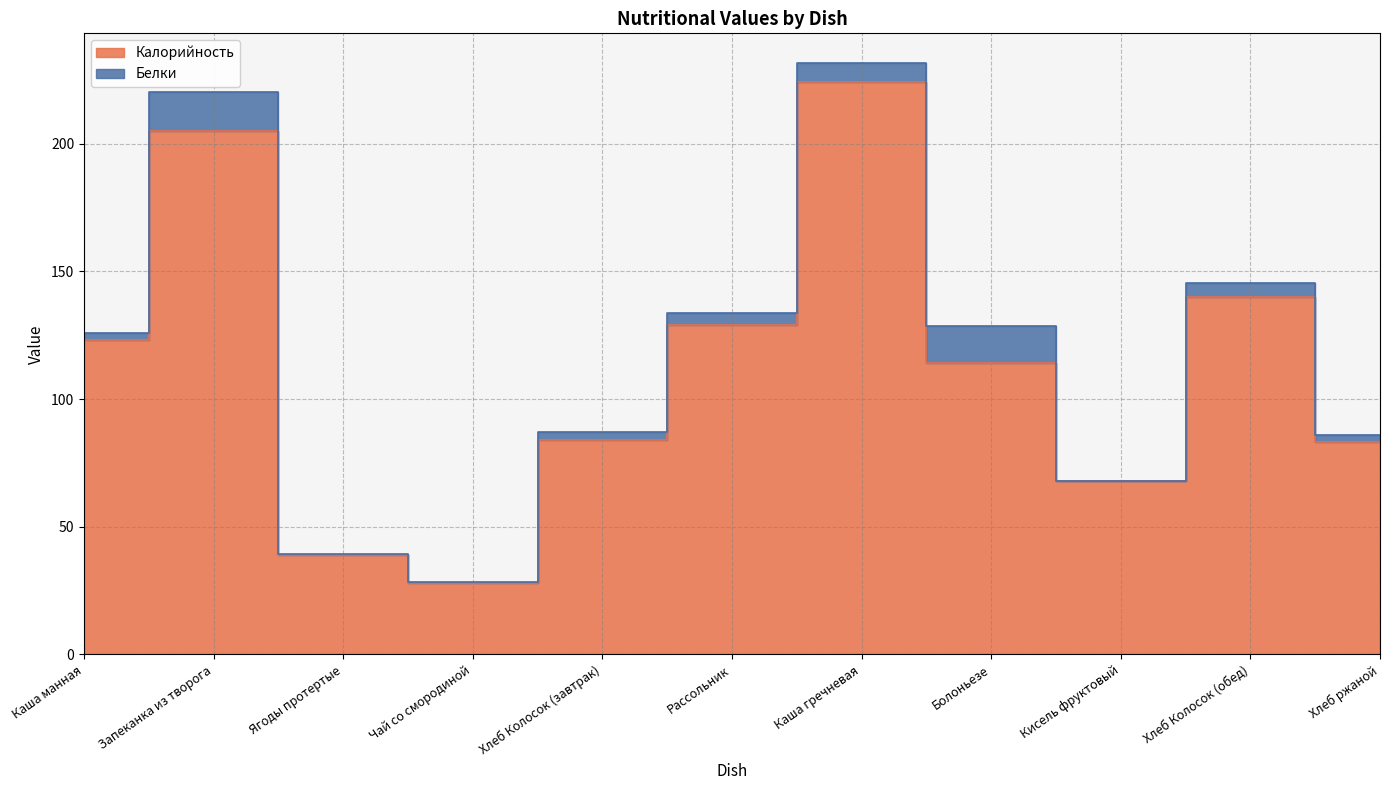

Rank the categories by value from highest to lowest.

Каша гречневая, Запеканка из творога, Хлеб Колосок (обед), Рассольник, Каша манная, Болоньезе, Хлеб Колосок (завтрак), Хлеб ржаной, Кисель фруктовый, Ягоды протертые, Чай со смородиной